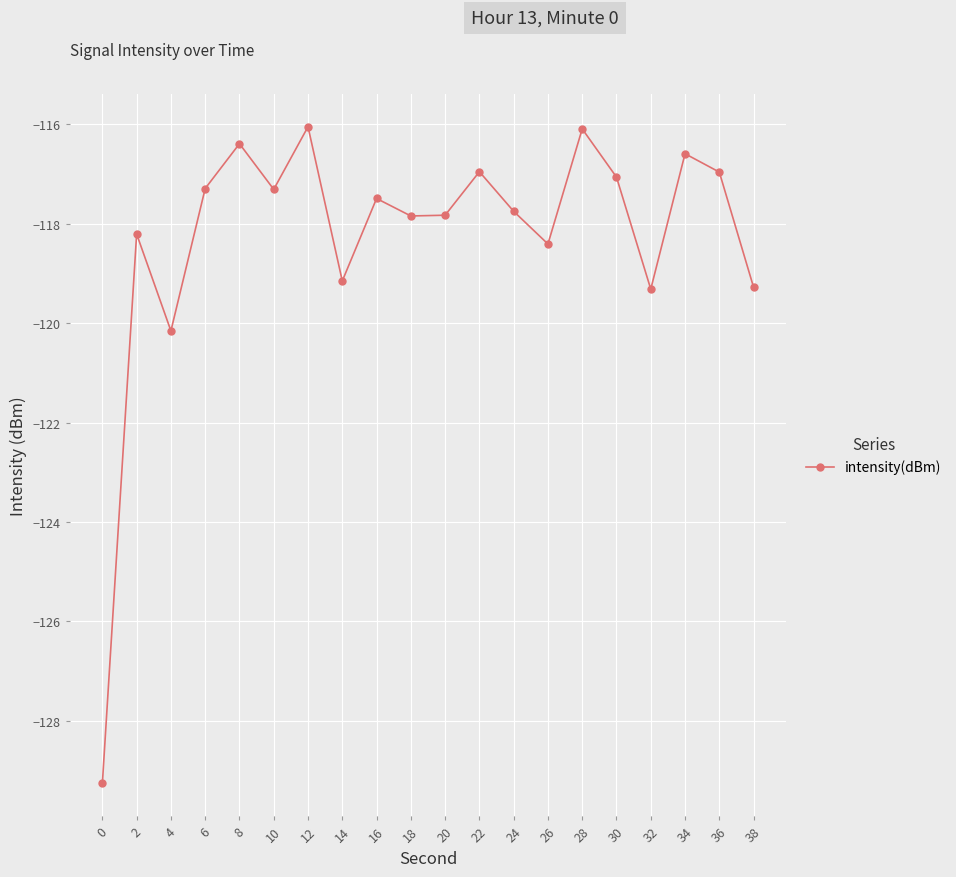

The chart shows a value of -116.4 at 8. True or false?

True